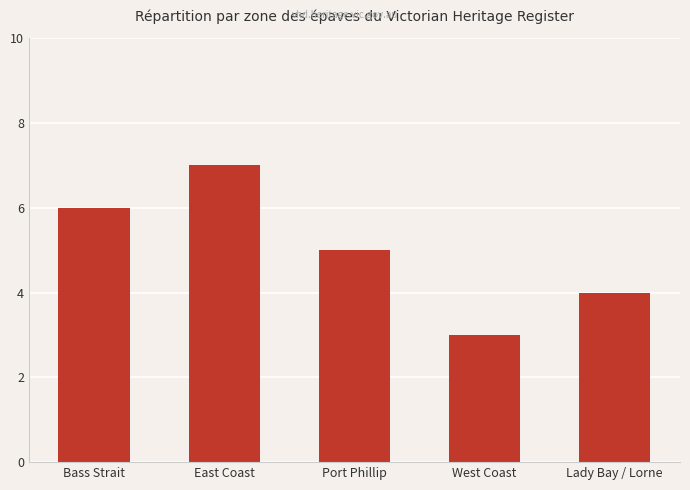

What is the ratio of the value at Port Phillip to the value at East Coast?

0.7